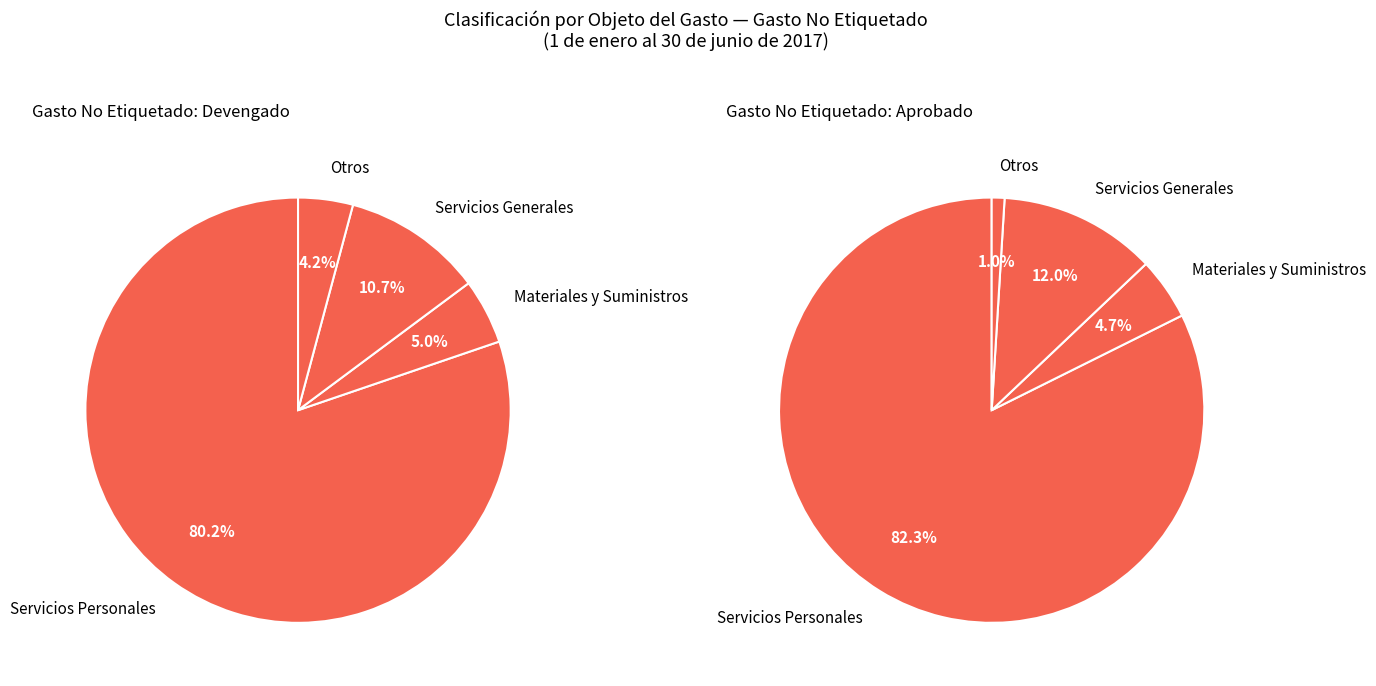

Combined, do Materiales y Suministros and Transferencias account for over 50%?

No